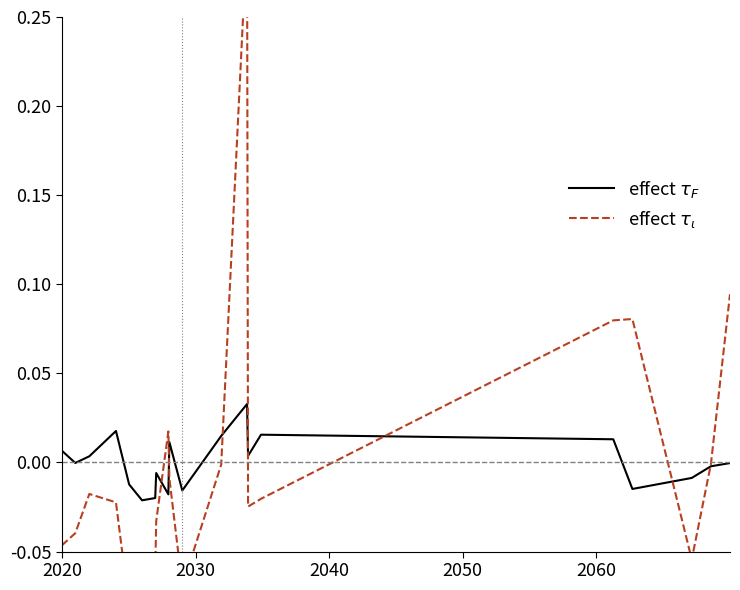

The value of effect $\tau_\iota$ at 13 is -0.0. True or false?

False